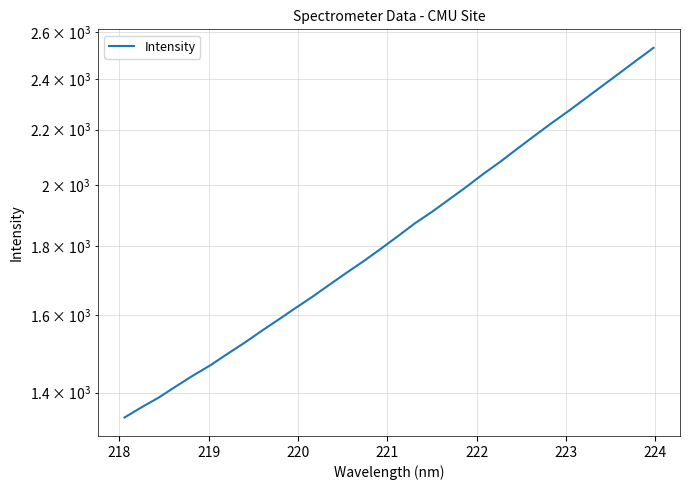

Reading left to right, transcribe all the data shown in this chart.

1341.7	1365.5	1388.4	1415.1	1441.7	1467.0	1496.0	1524.8	1556.1	1586.9	1619.0	1650.9	1685.5	1720.5	1755.1	1792.4	1831.7	1872.8	1910.0	1951.0	1993.2	2038.2	2081.5	2128.6	2176.1	2223.9	2271.0	2320.7	2372.2	2424.3	2478.1	2532.1